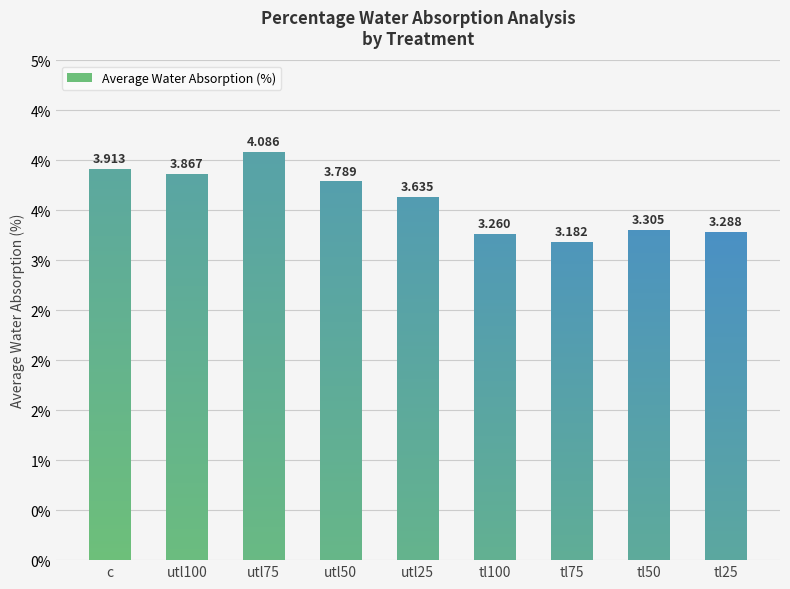

Between c and tl50, which is larger?

c